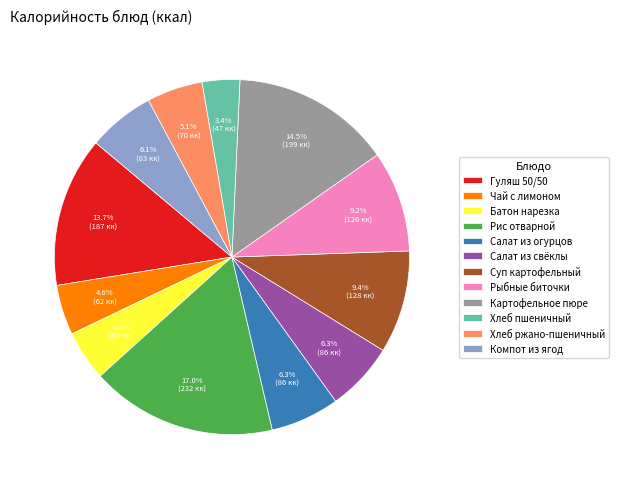

What percentage is the Рис отварной slice, to the nearest percent?

17%